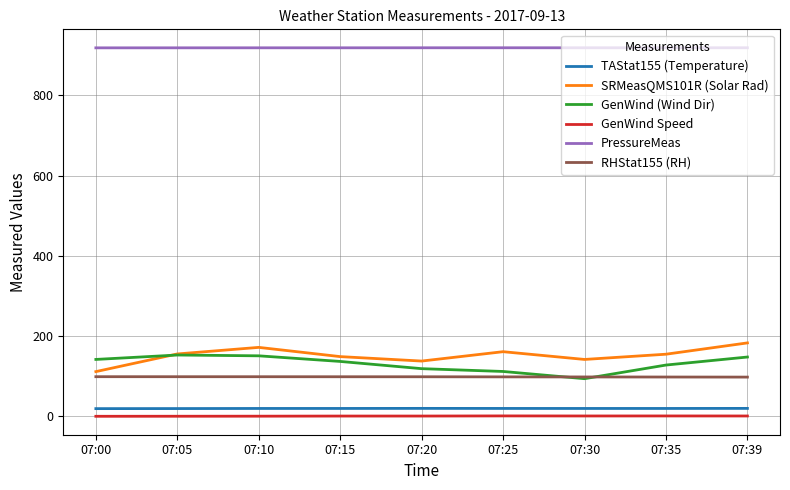

Count the number of categories in the chart.

9